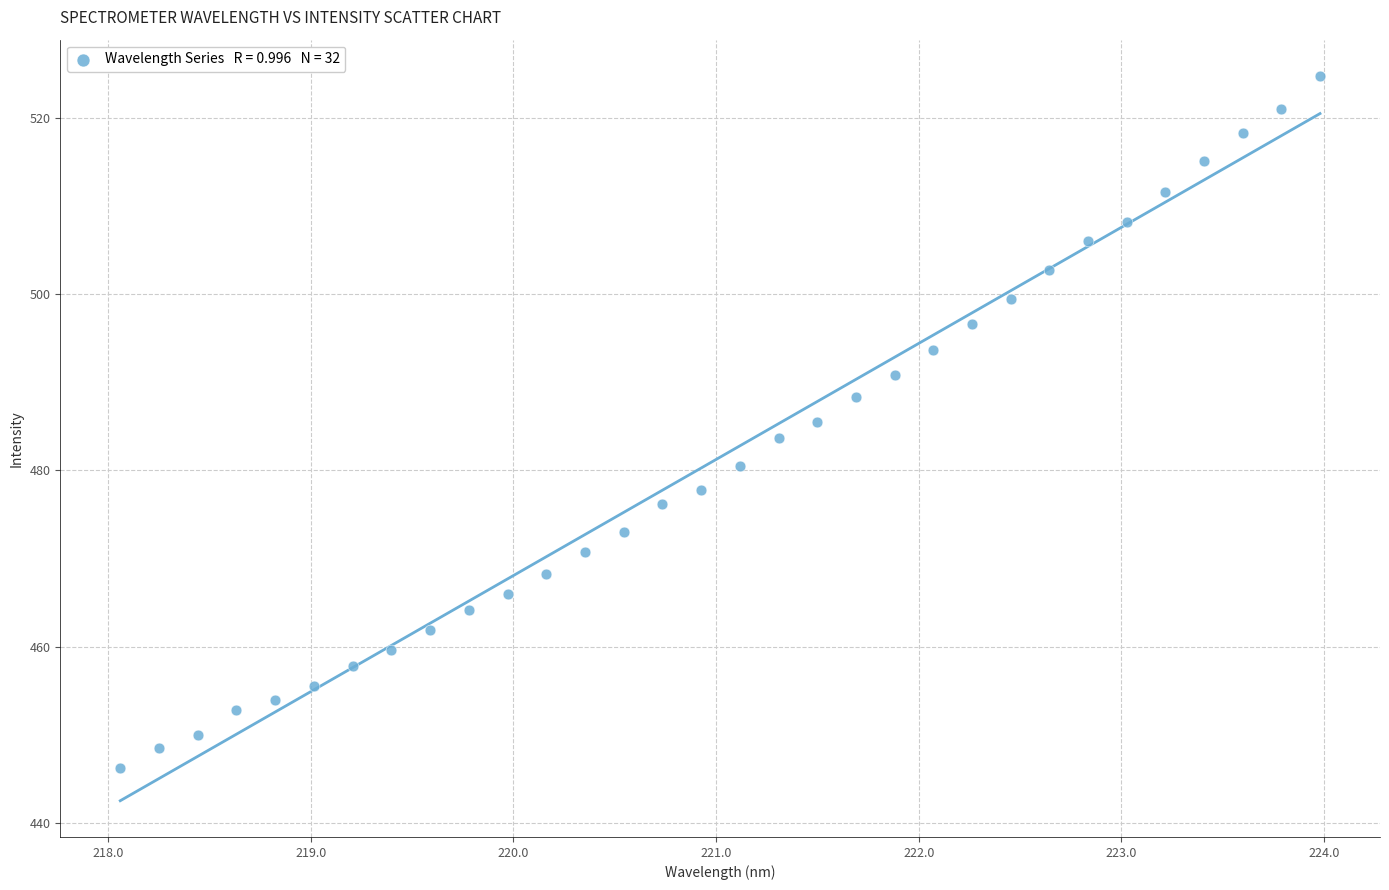

What is the range of X values (max minus min)?

5.9